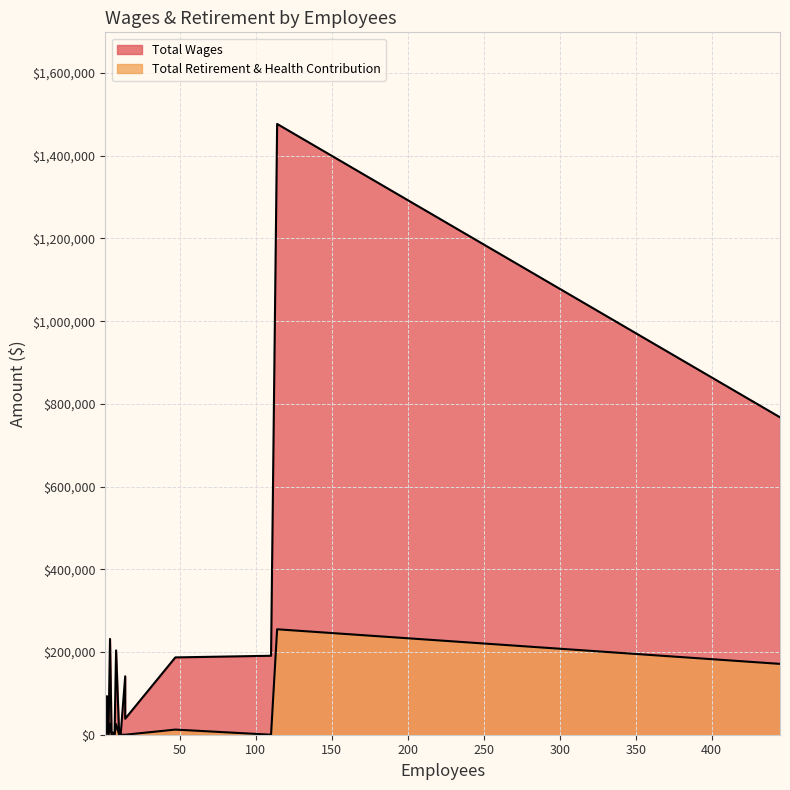

Where is the first local minimum for Total Retirement & Health Contribution?

110